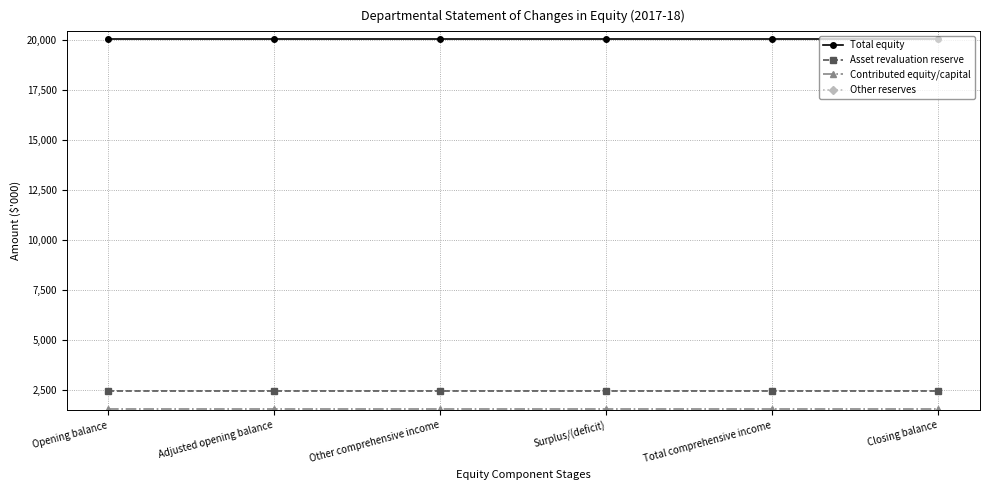

Is it true that Contributed equity/capital equals 1543 at Other comprehensive income?

True